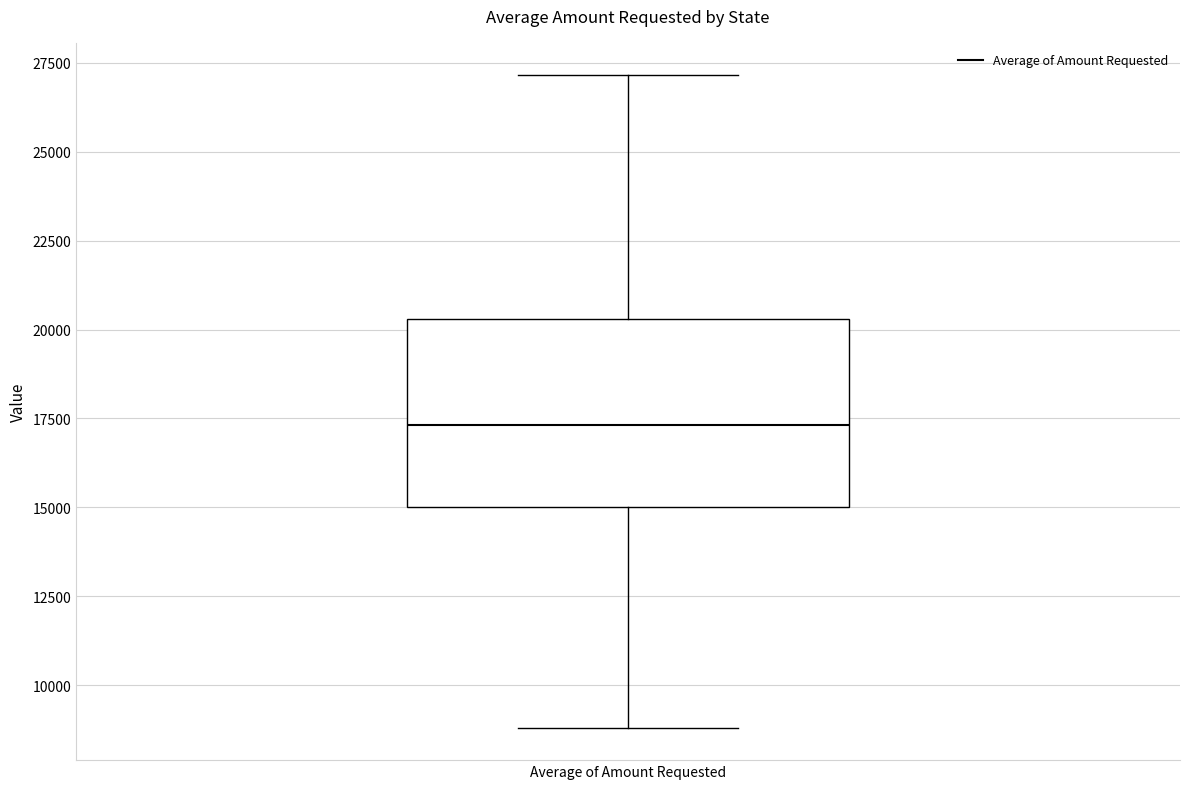

Transcribe this box plot: give where the median line is, the range the box spans, and where the two whiskers end, as read against the y-axis. The values are not printed on the chart, so give them approximately, as read against the axis.

median 17500, box 15000 to 20500, whiskers 9000 to 27000